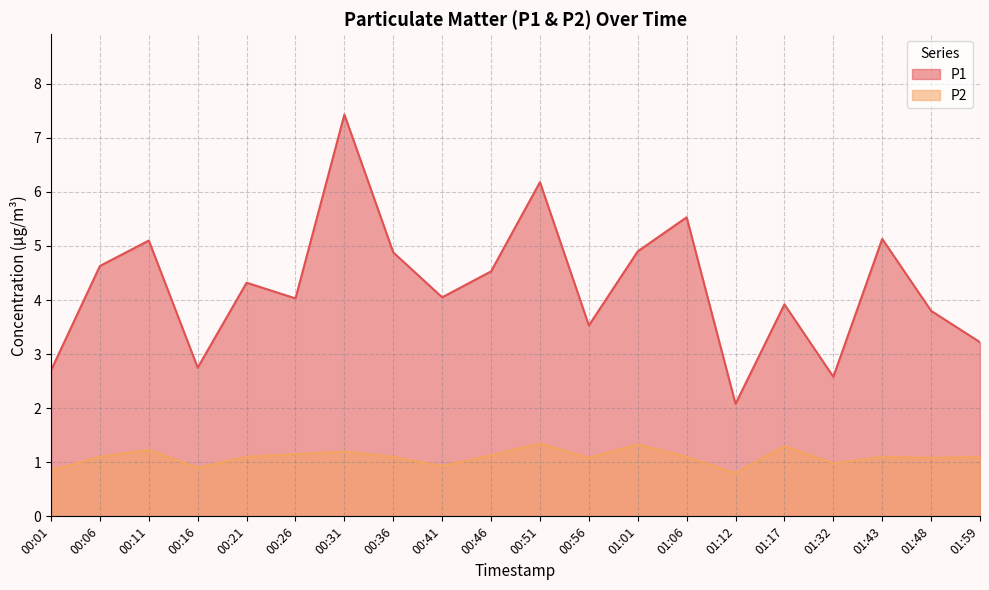

True or false: P1 has a value of 3.8 at 00:16.

False